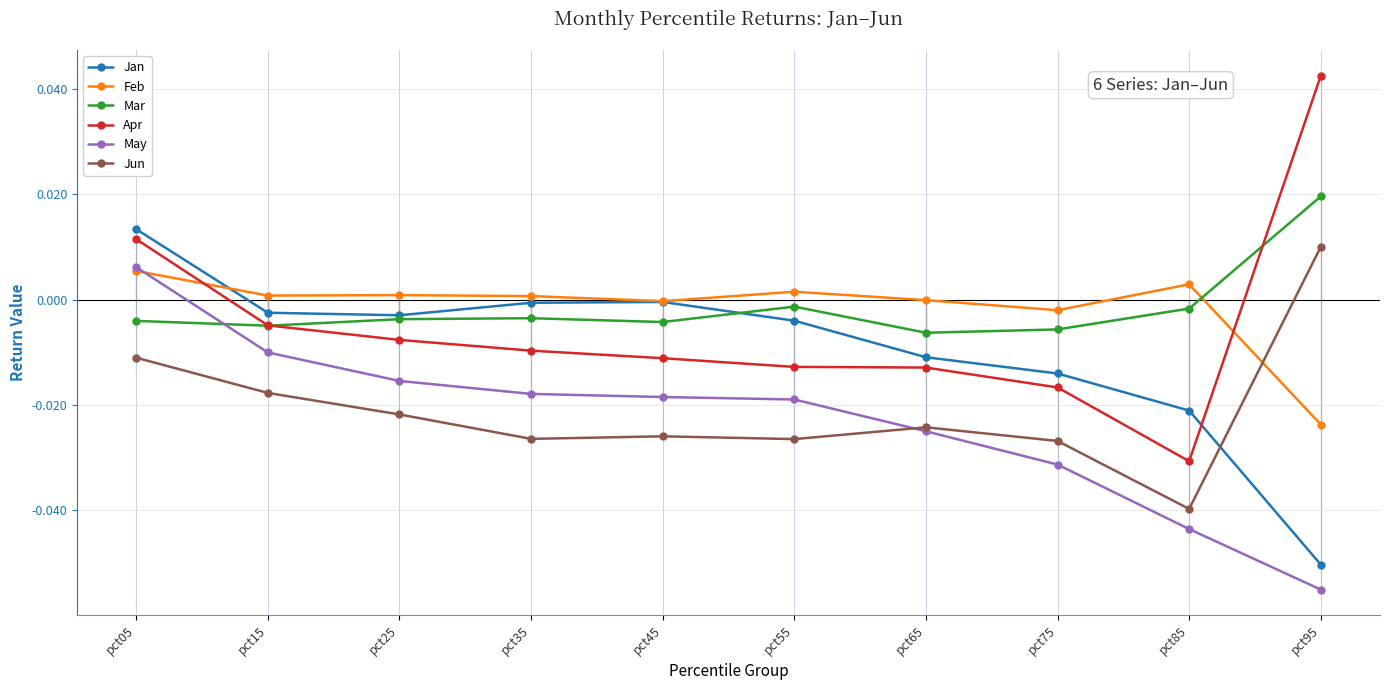

At which category is the sum across all series the highest?

pct05